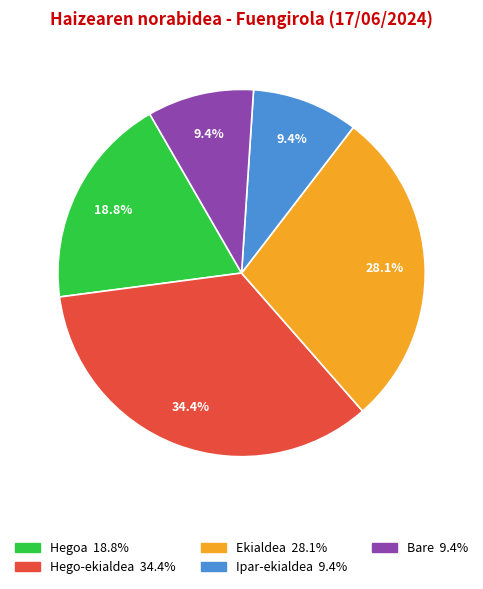

To the nearest percent, what is the average slice percentage?

20%